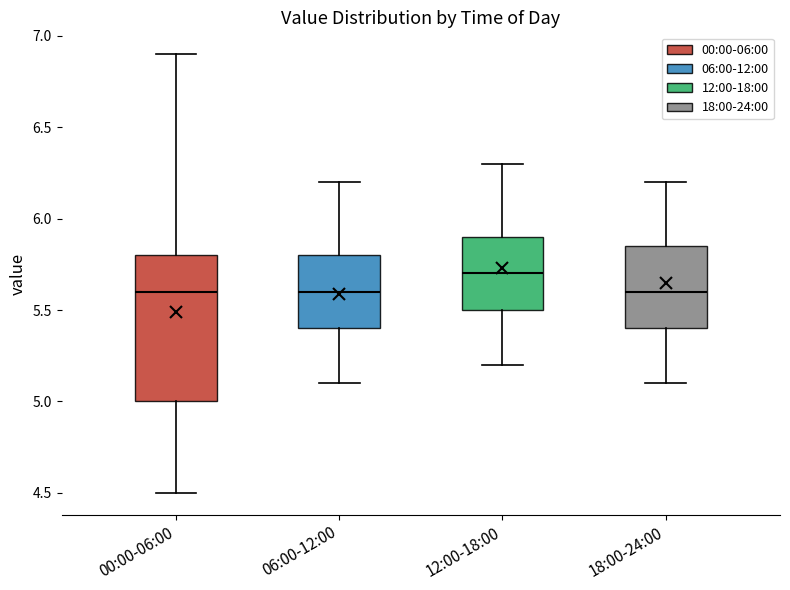

Which box has the highest median line?

12:00-18:00